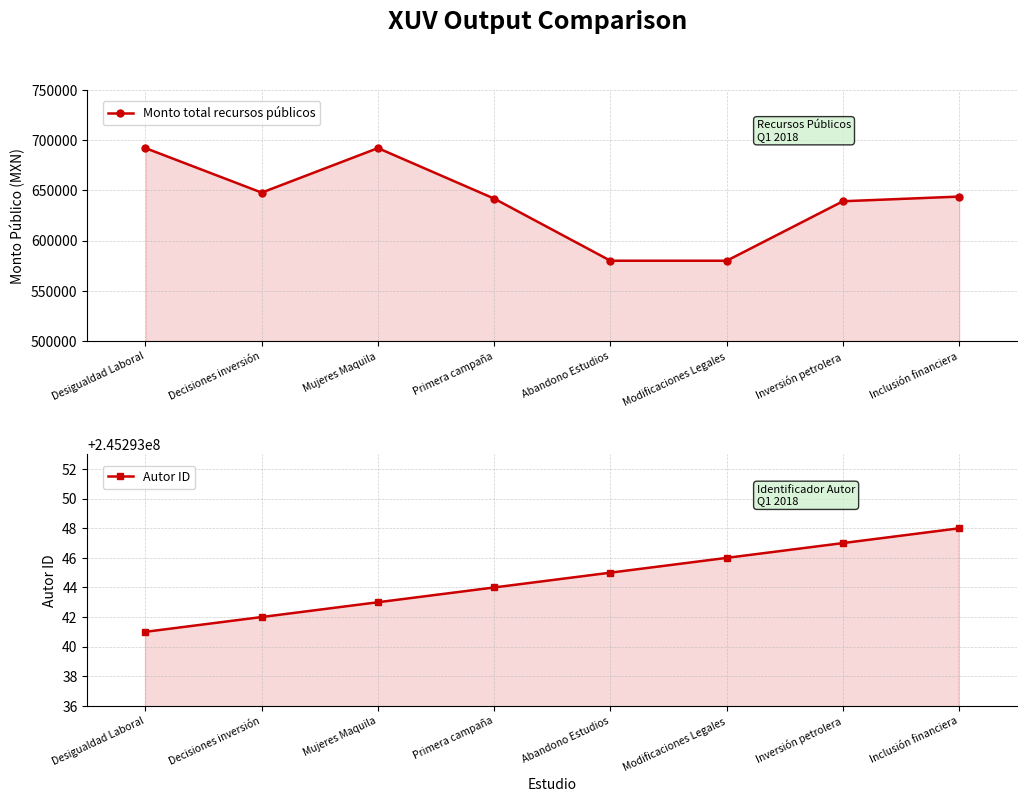

Where is the first local minimum for Monto total recursos públicos?

Decisiones inversión